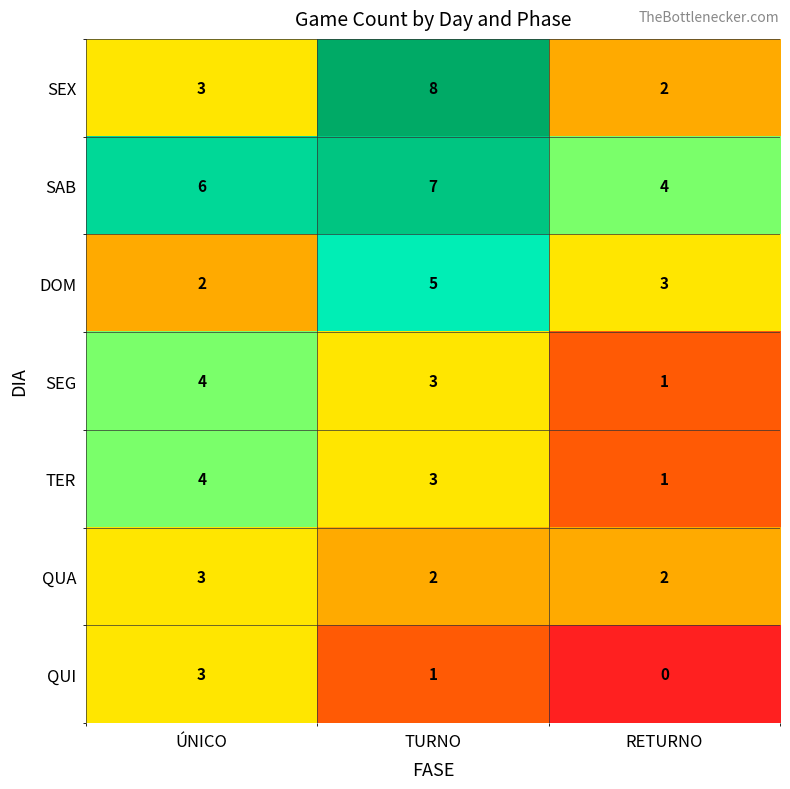

Between TURNO and RETURNO, which series saw the biggest shift?

SEX